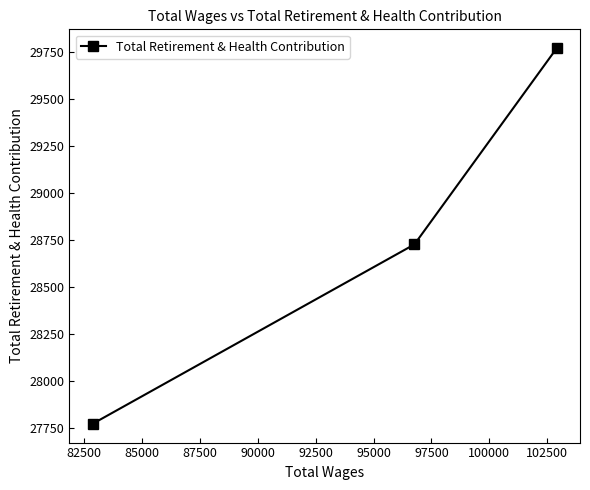

How many values are below 28726?

1